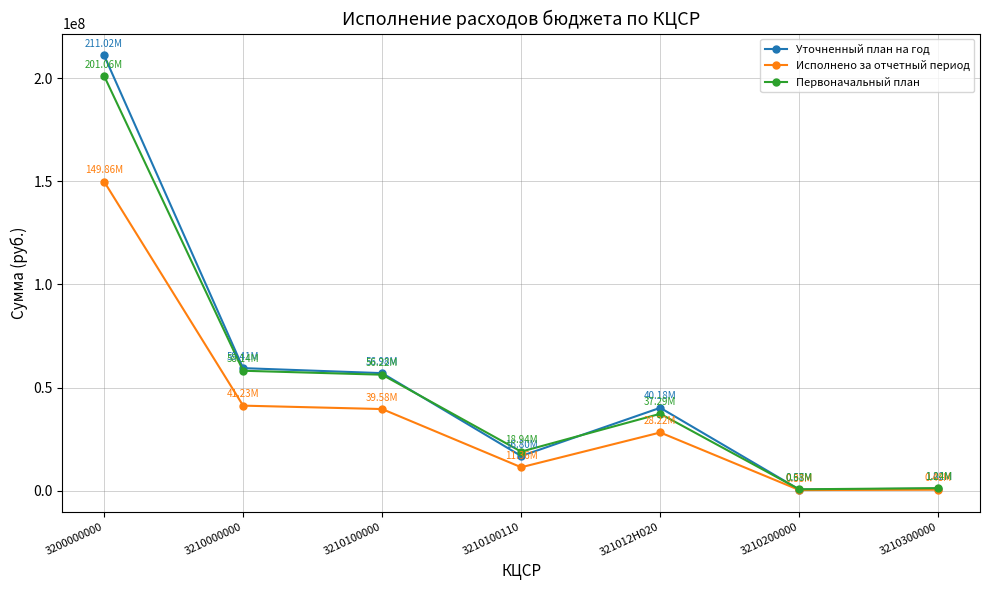

How many data points in Исполнено за отчетный период are less than 28217417?

3